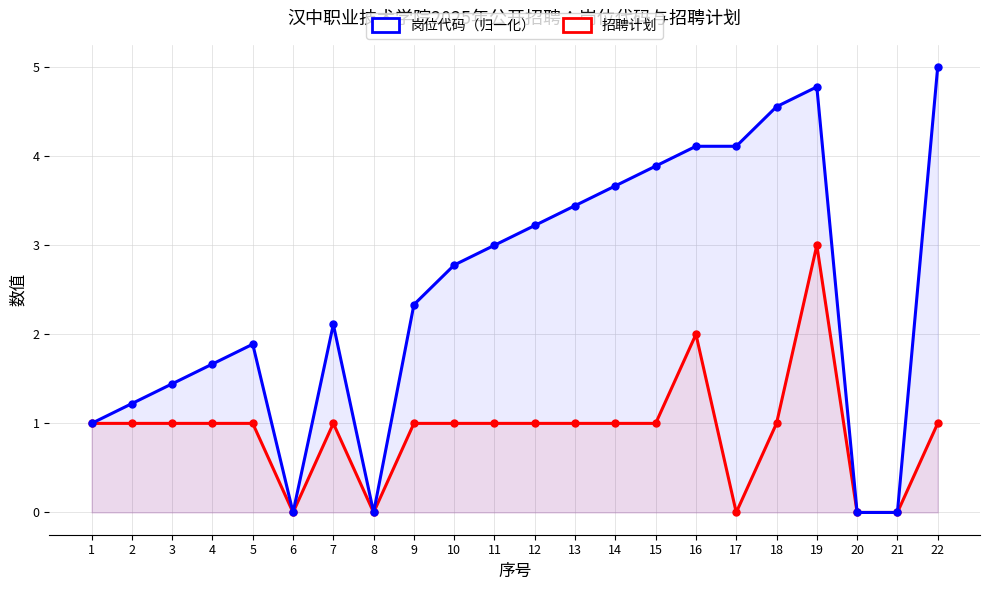

What is the sum of the 招聘计划 values at 7 and 14?

2.0